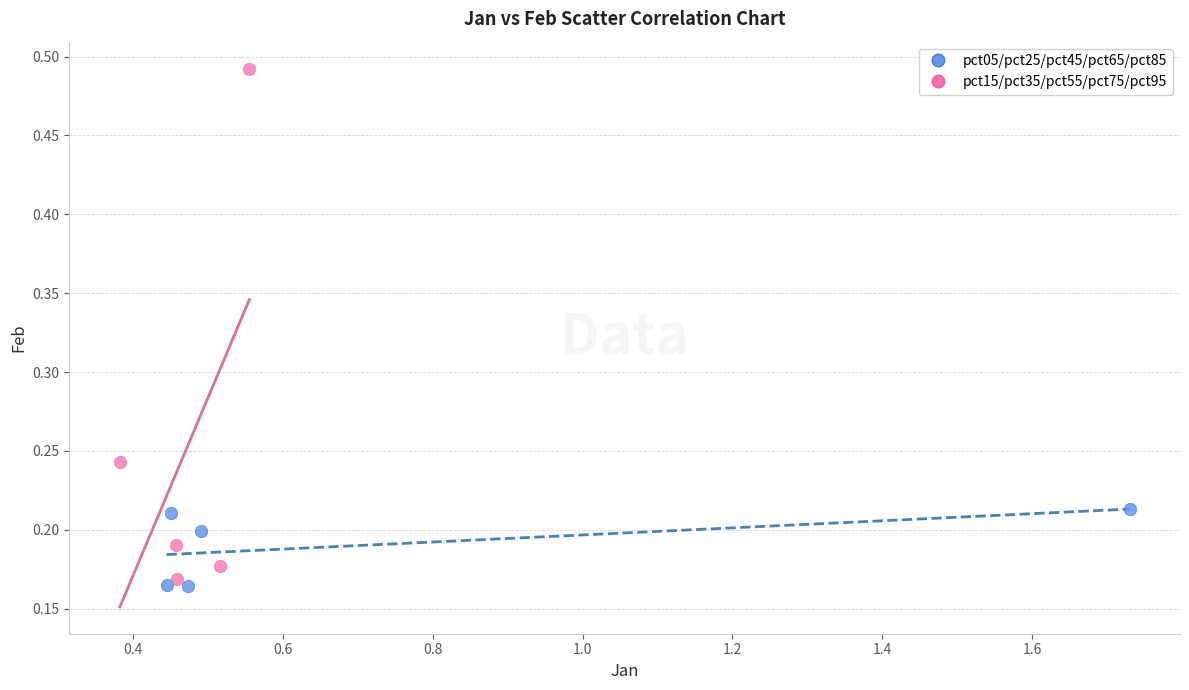

Which series contains the highest Y value?

pct15/pct35/pct55/pct75/pct95